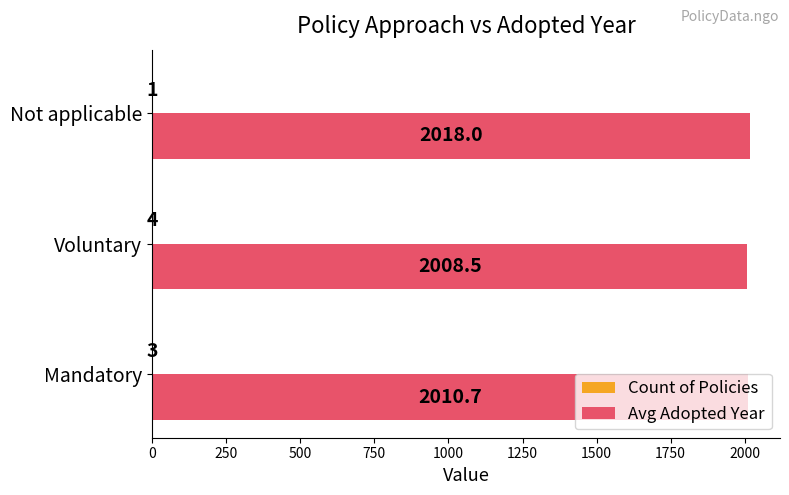

Count the number of data series in this chart.

2